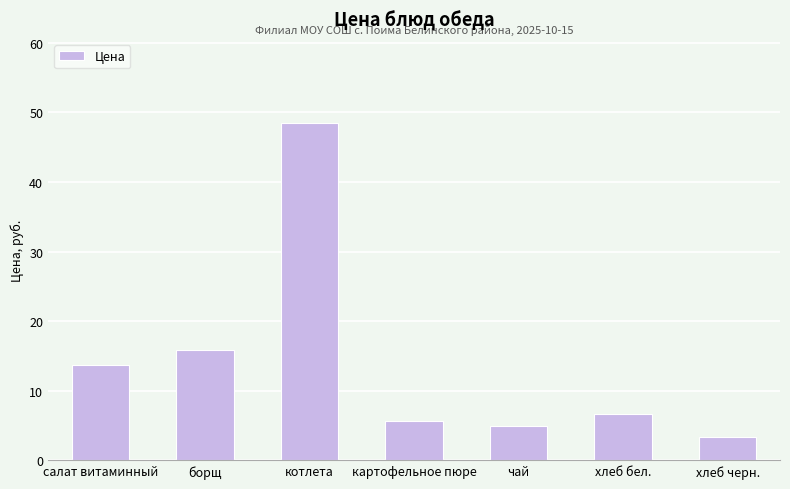

List the labels in order of value, smallest first.

хлеб черн., чай, картофельное пюре, хлеб бел., салат витаминный, борщ, котлета